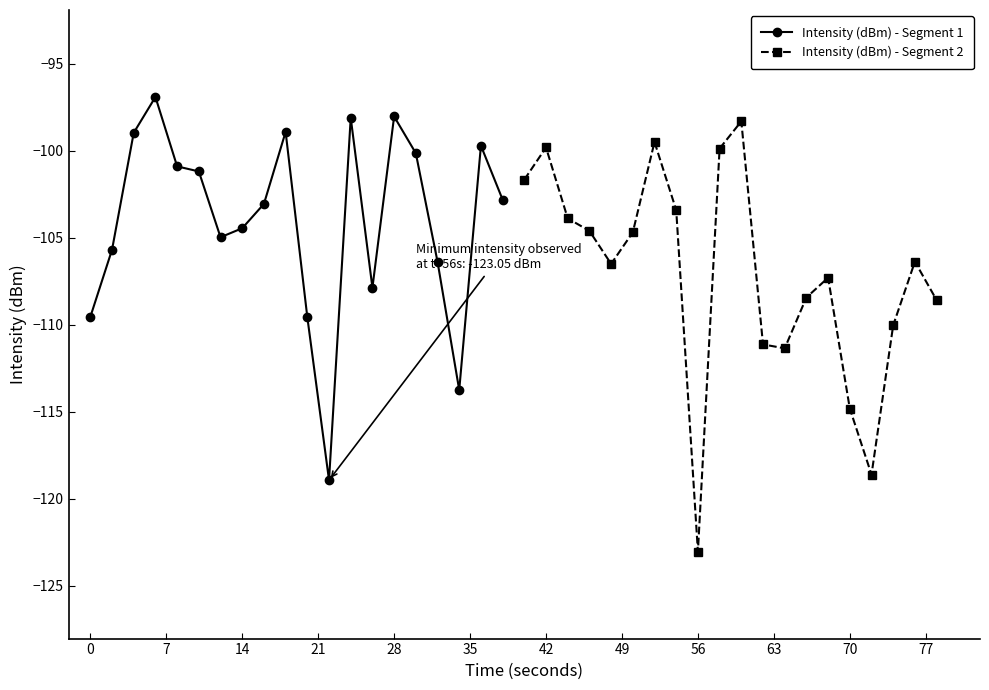

After their last crossing, which series has the higher values: Intensity (dBm) - Segment 1 or Intensity (dBm) - Segment 2?

Intensity (dBm) - Segment 1